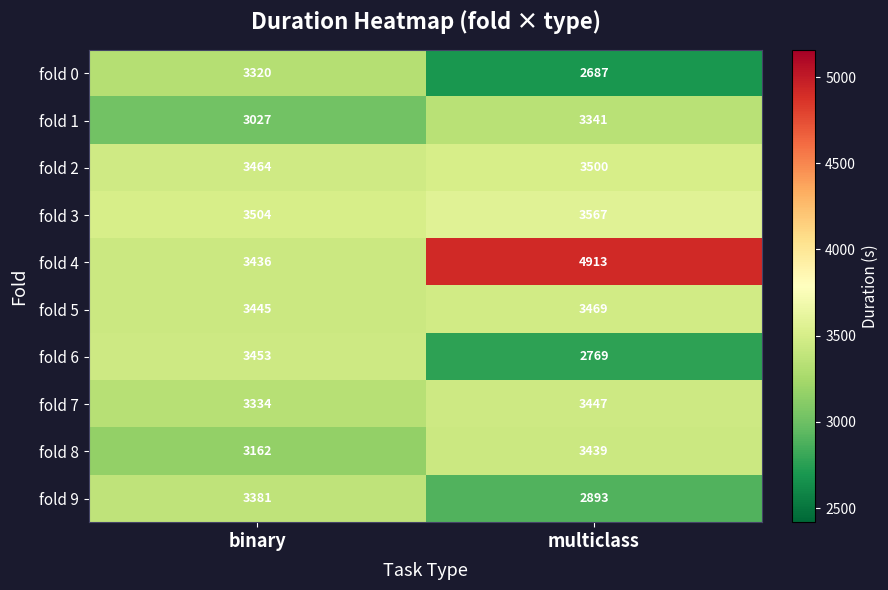

Which series has the widest spread of values?

fold 4